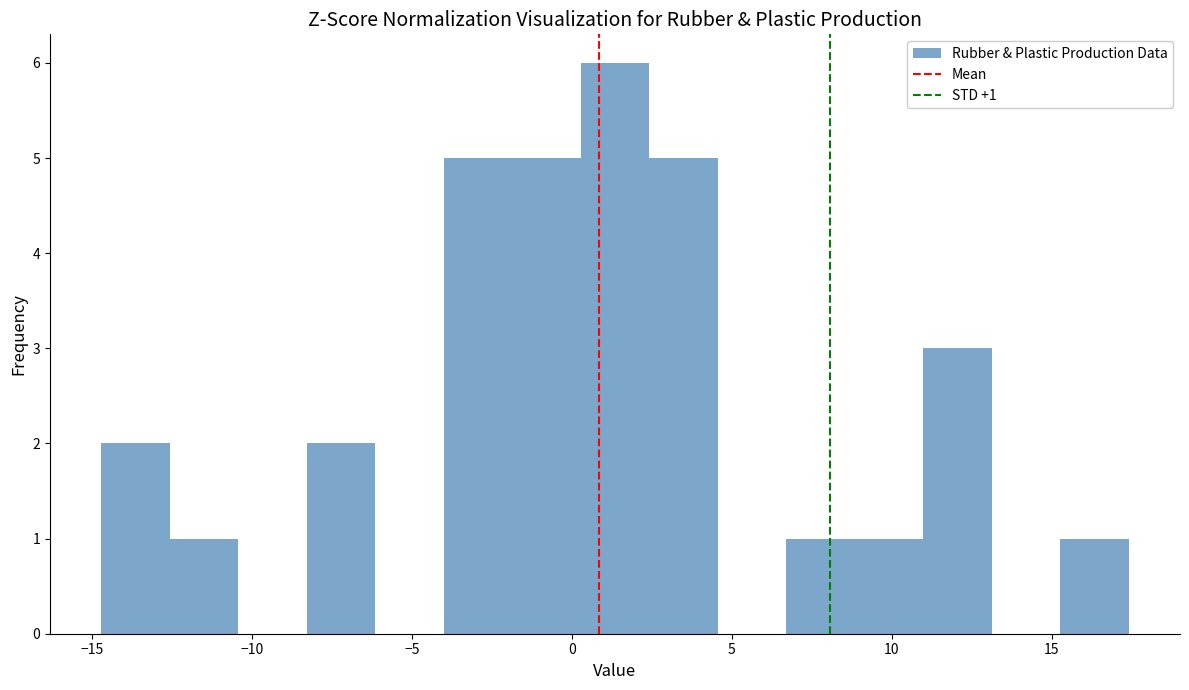

Which range on the x-axis has the tallest bar?

0.5 to 2.5